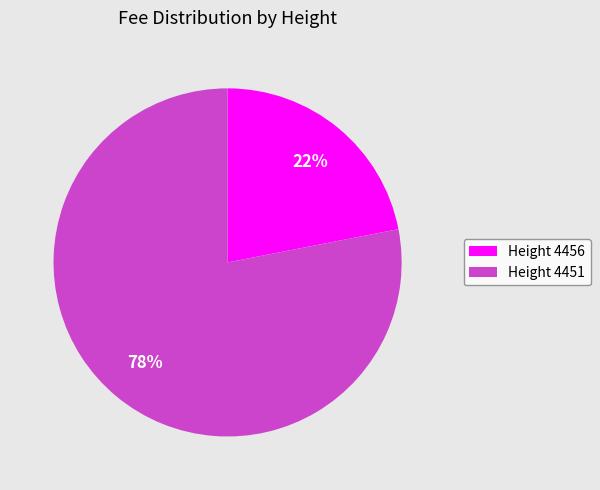

Does any single category account for the majority?

Yes